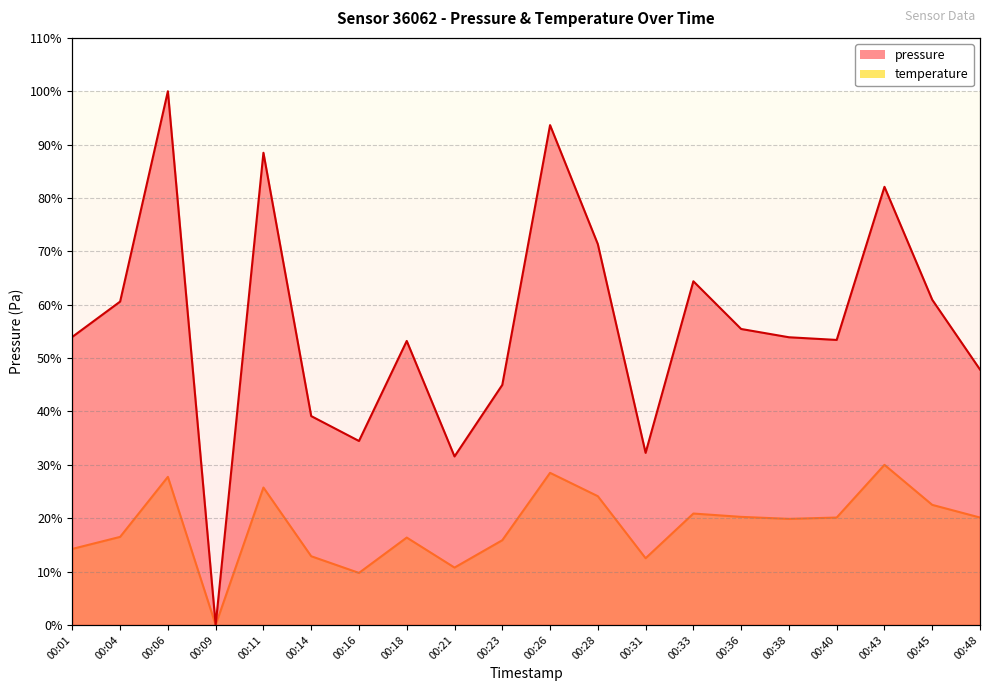

The value of pressure at 00:43 is 134.3. True or false?

False